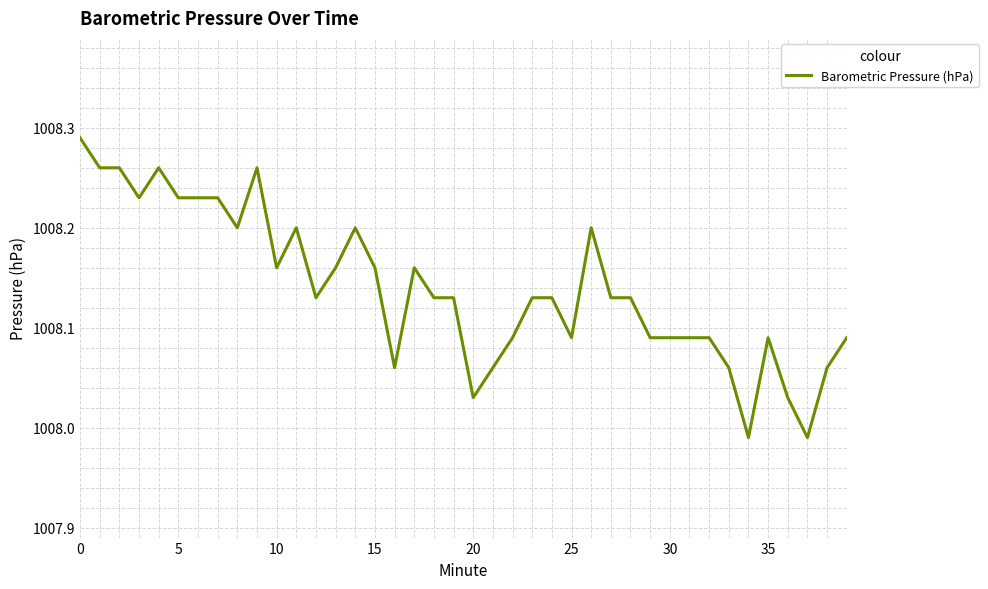

What is the difference between the maximum and minimum values?

0.3